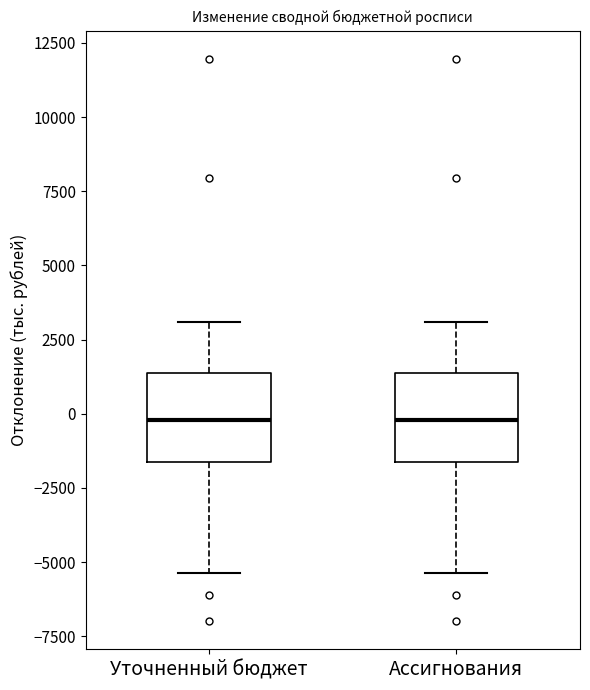

Reading left to right, transcribe this box plot: for each box, give where its median line is, the range the box spans, and where its two whiskers end, as read against the y-axis. The values are not printed on the chart, so give them approximately, as read against the axis.

Уточненный бюджет: median 0, box -1500 to 1500, whiskers -5500 to 3000
Ассигнования: median 0, box -1500 to 1500, whiskers -5500 to 3000